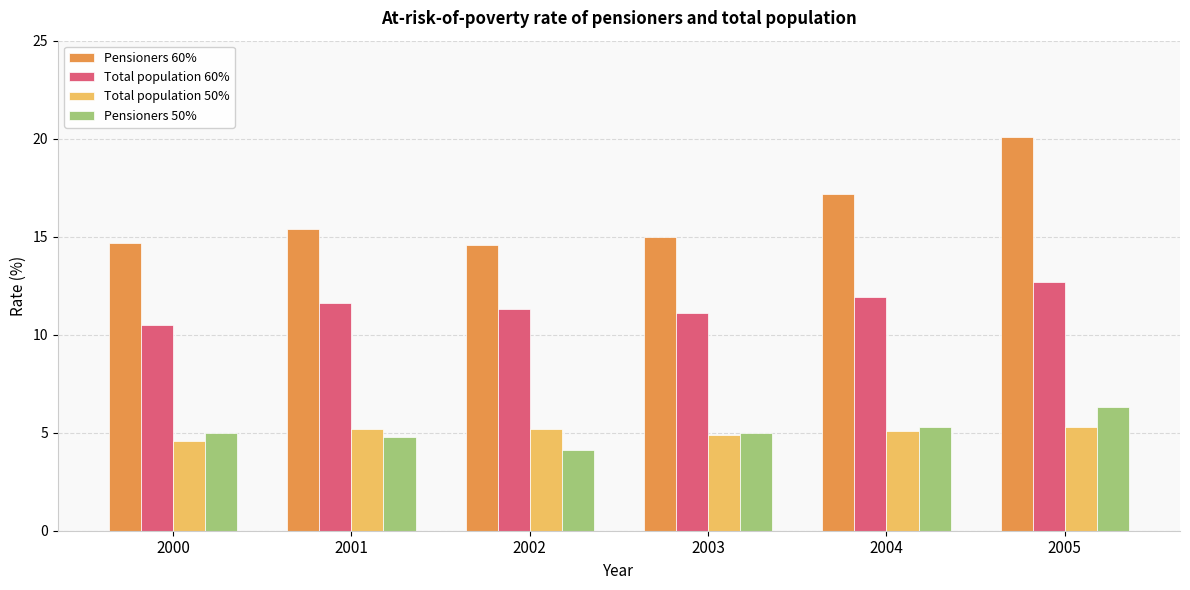

What is the value of the Total population 50% bar at the 3rd from the left?

5.2